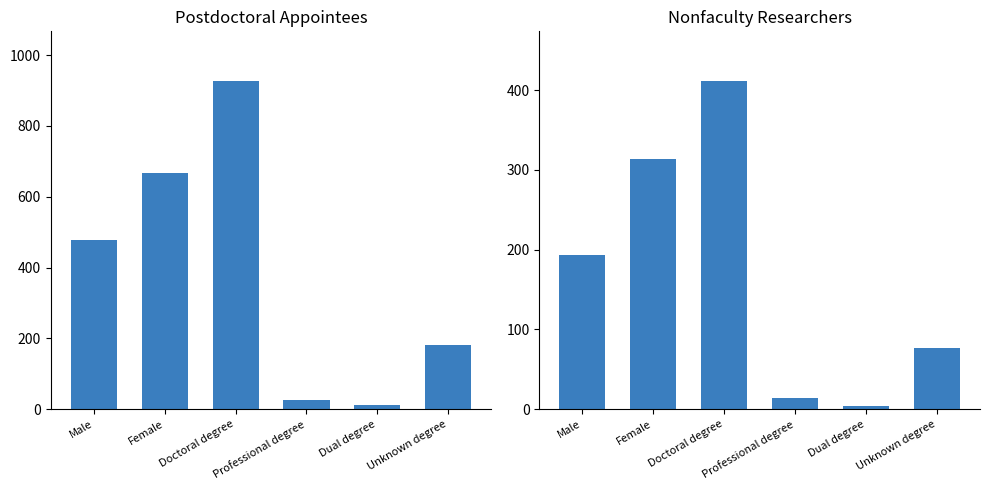

How many values in the Postdoctoral appointees series exceed 478?

2